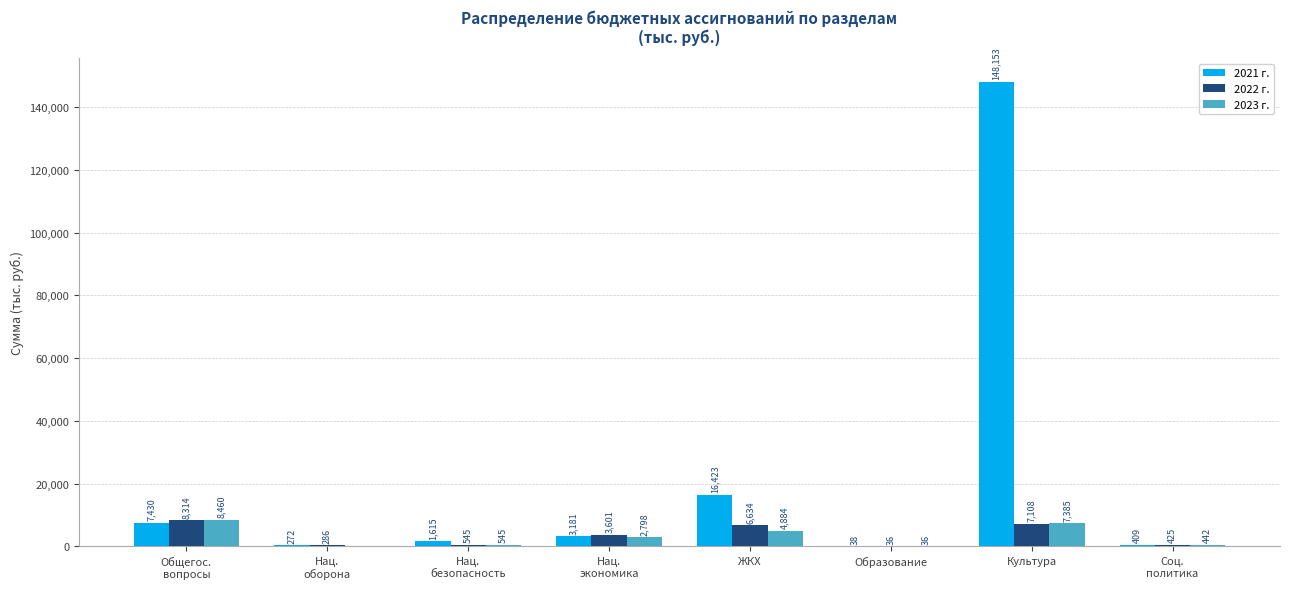

The value of 2021 г. at Культура is 48887.6. True or false?

False